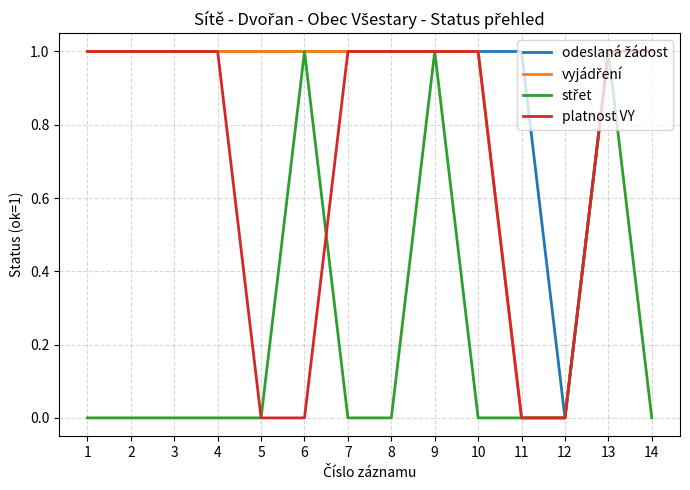

The platnost VY series shows 1 at 3. True or false?

True